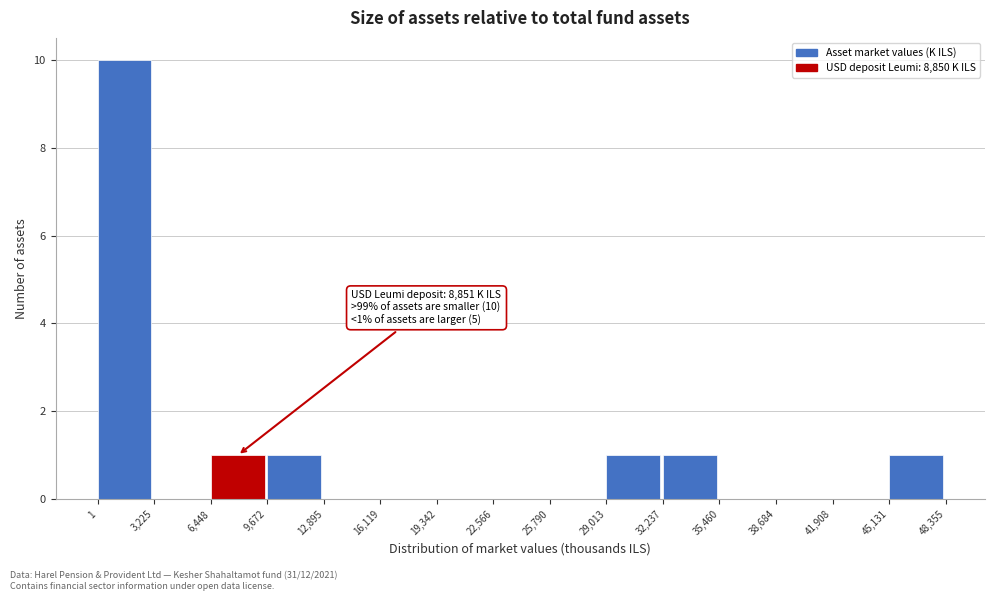

Which range on the x-axis has the tallest bar?

1 to 3,225